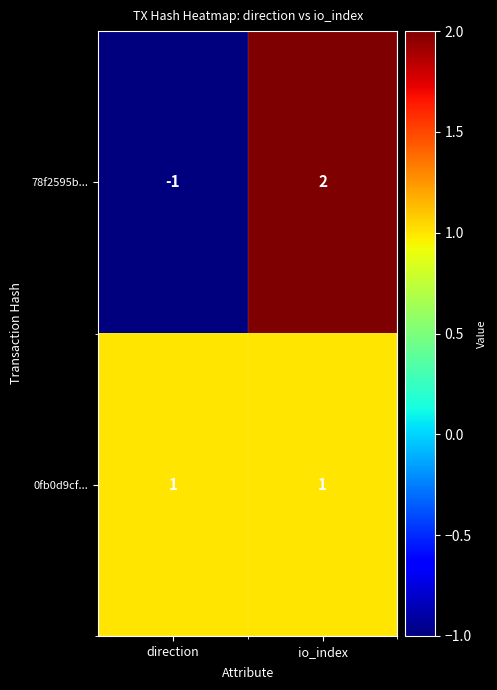

Reading left to right, transcribe all the data shown in this chart.

78f2595b...: direction=-1	io_index=2
0fb0d9cf...: direction=1	io_index=1